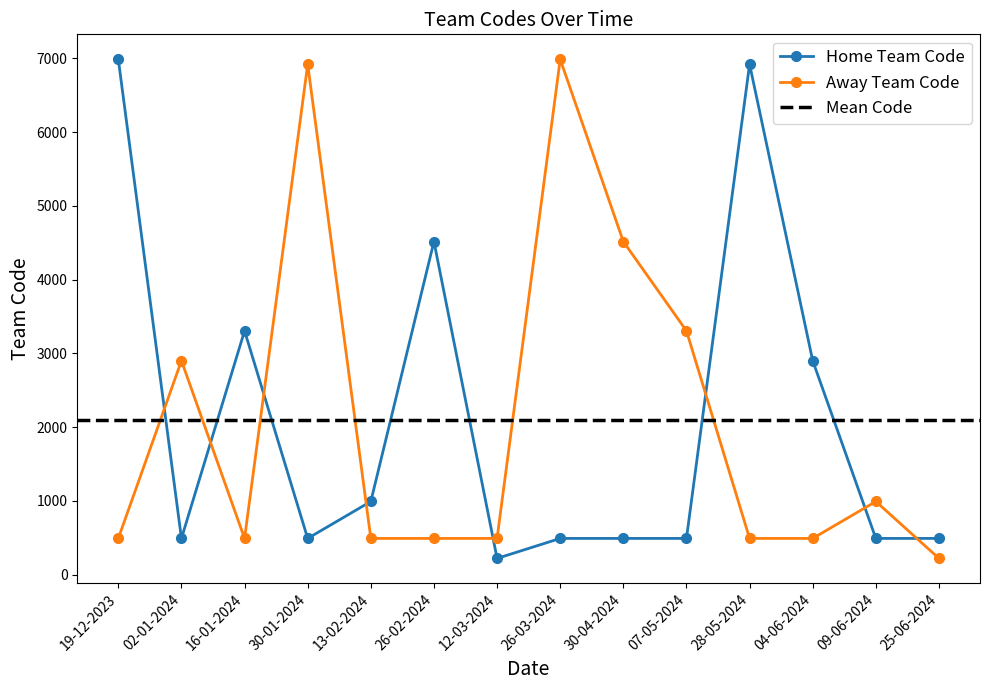

At which category does Home Team Code reach its first local peak?

16-01-2024